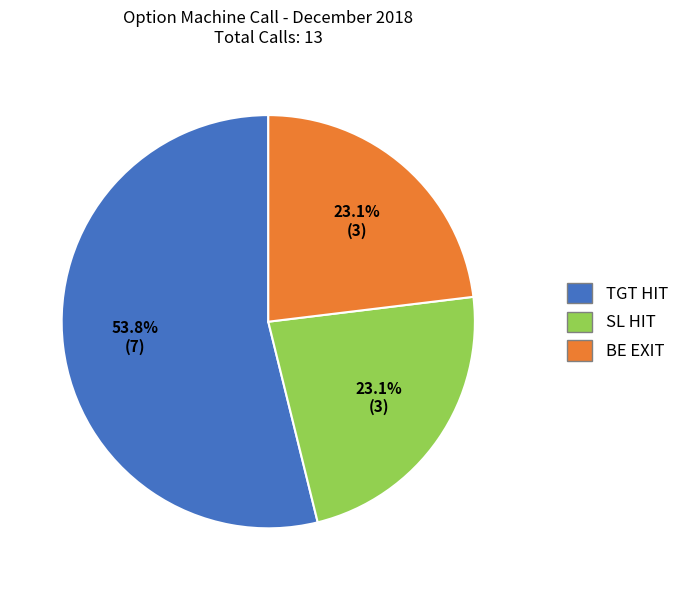

Which slice represents more than half of the pie?

TGT HIT